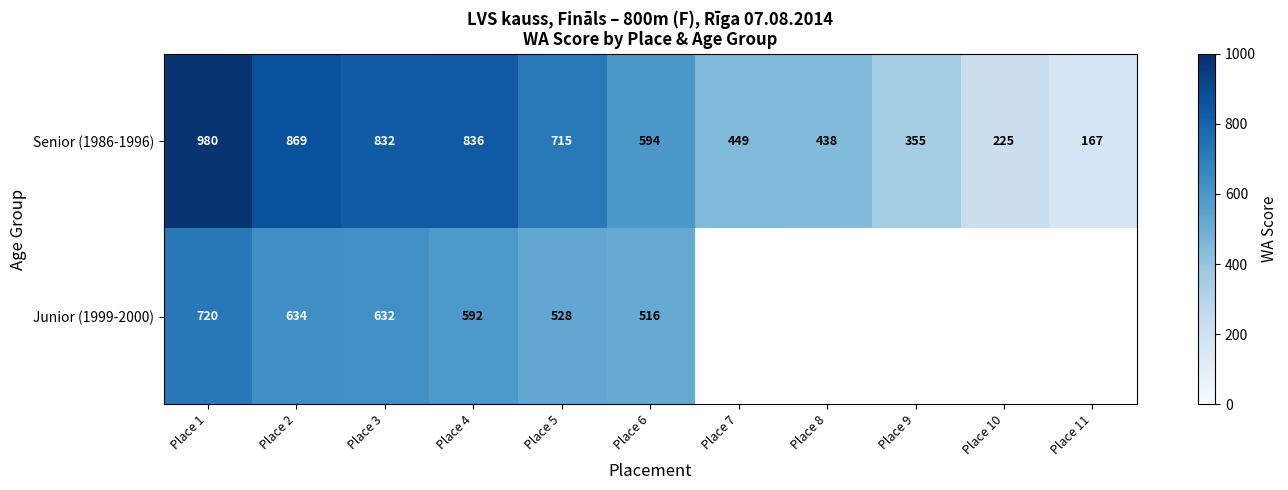

What is the sum of the Senior (1986-1996) values at Place 1 and Place 11?

1147